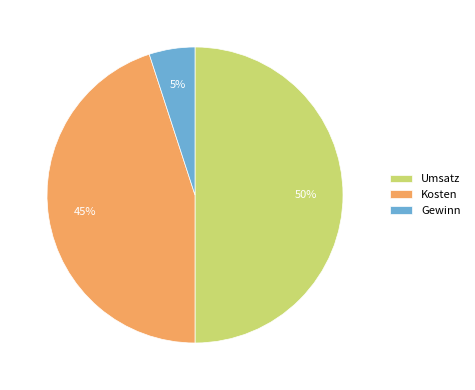

Which category has the smallest portion of the pie?

Gewinn